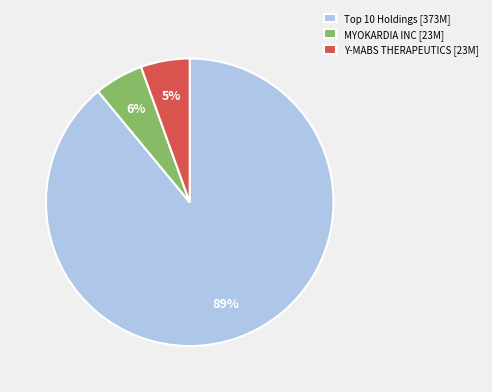

Which category has the biggest portion of the pie?

Top 10 Holdings [373M]